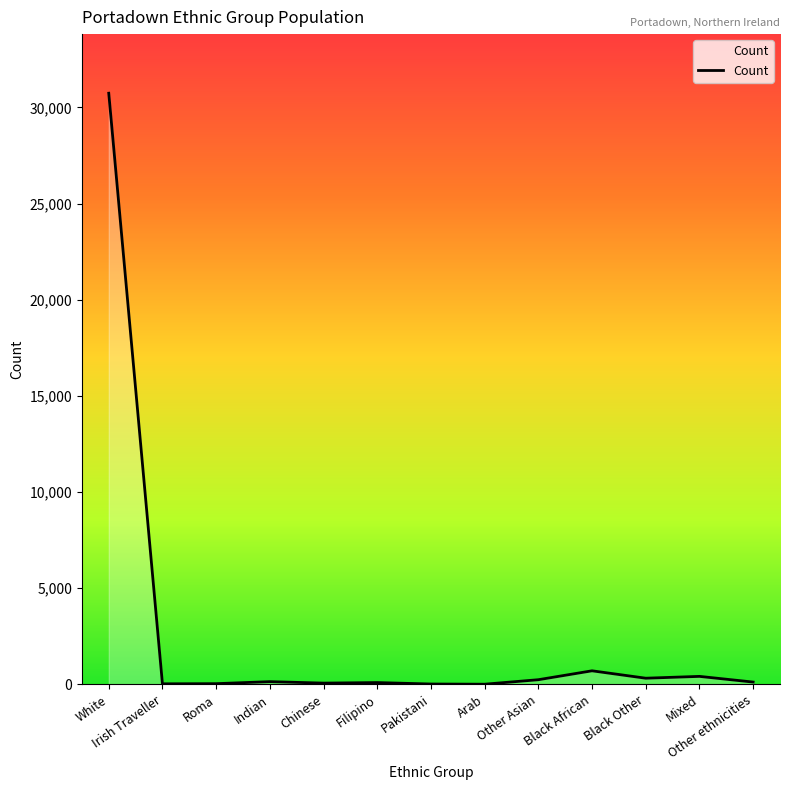

Read the value at Irish Traveller, to the nearest 50.

50